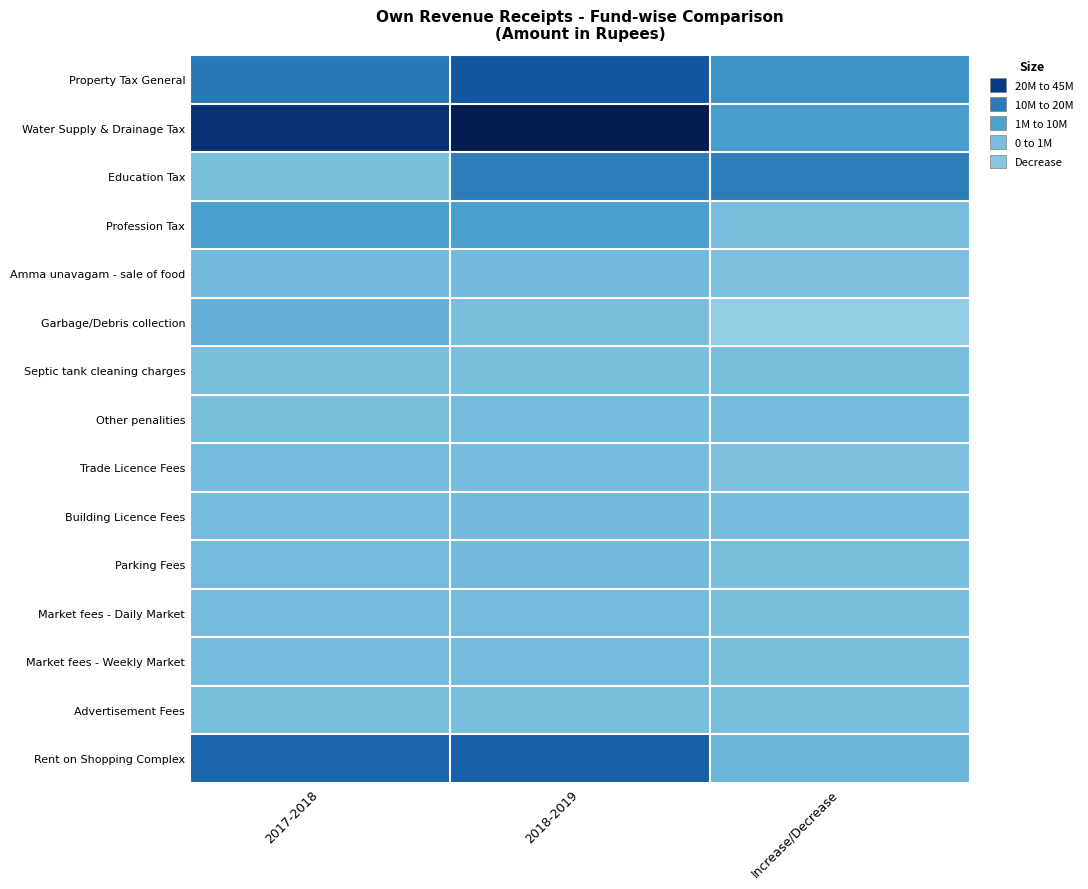

What is the minimum value shown in the chart?

-2661735